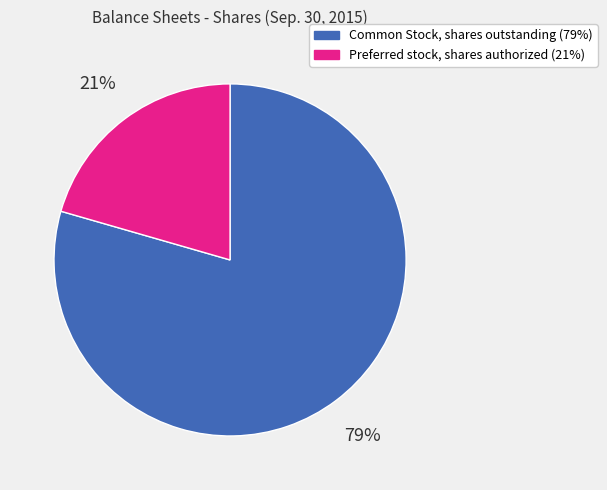

To the nearest percent, what portion does Common Stock, shares outstanding represent?

79%